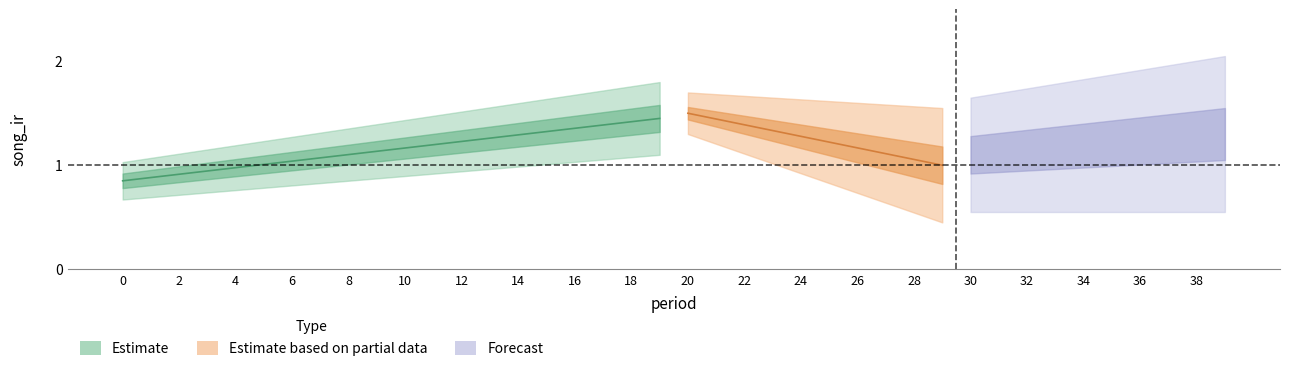

What is the difference between the maximum and minimum values?

0.6